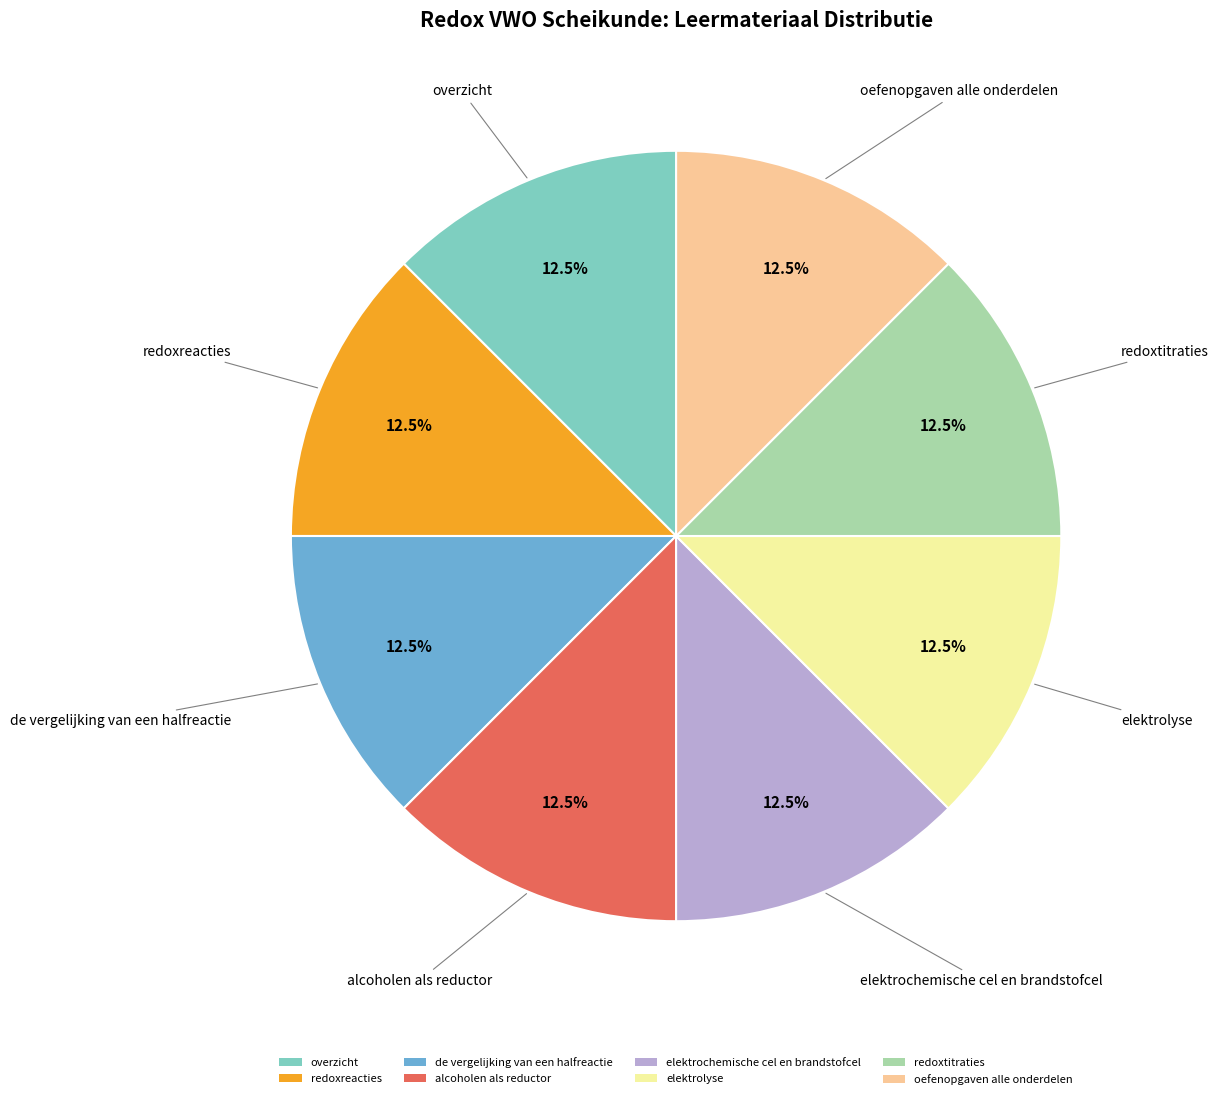

Combined, what portion of the pie is de vergelijking van een halfreactie and overzicht?

25.0%